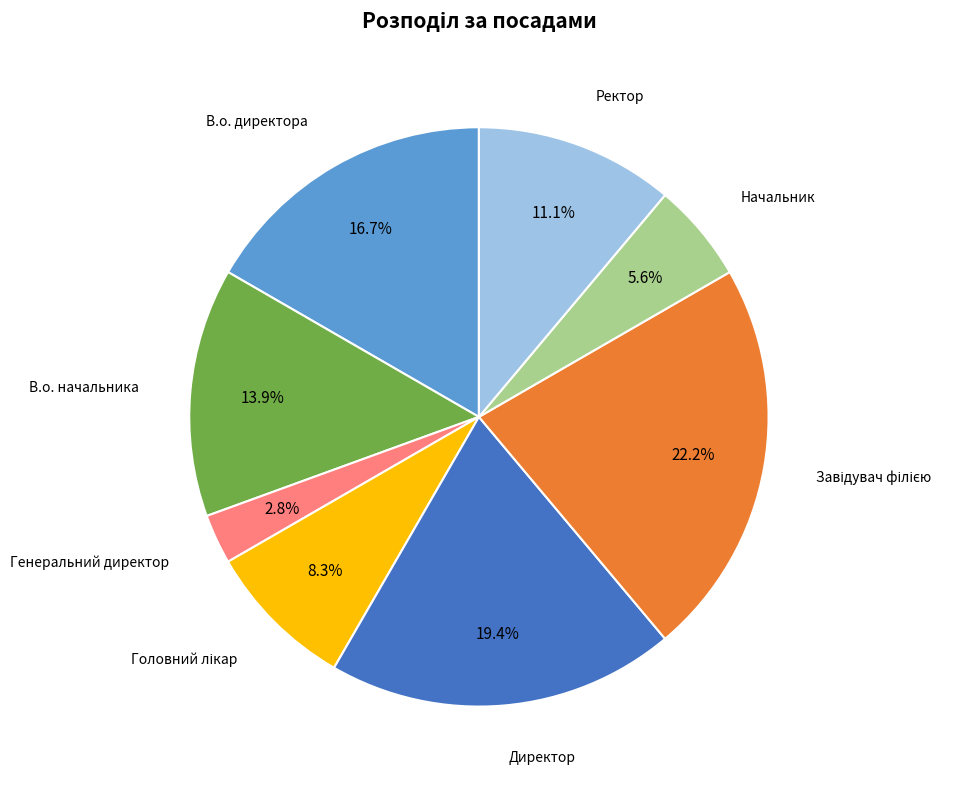

To the nearest percent, what is the combined percentage of В.о. директора and Ректор?

28%